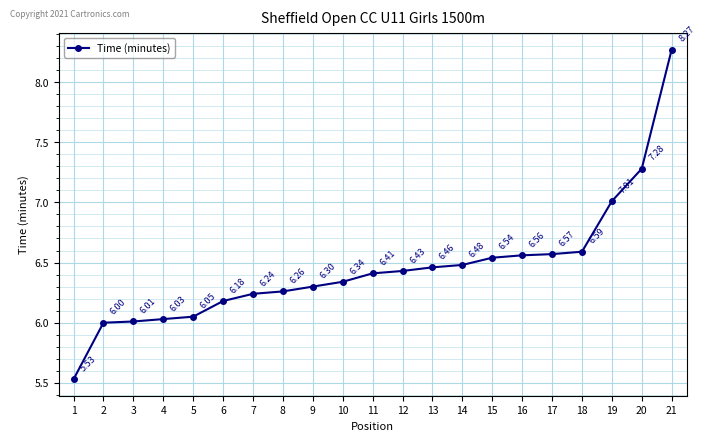

Rank the categories by value from highest to lowest.

21, 20, 19, 18, 17, 16, 15, 14, 13, 12, 11, 10, 9, 8, 7, 6, 5, 4, 3, 2, 1